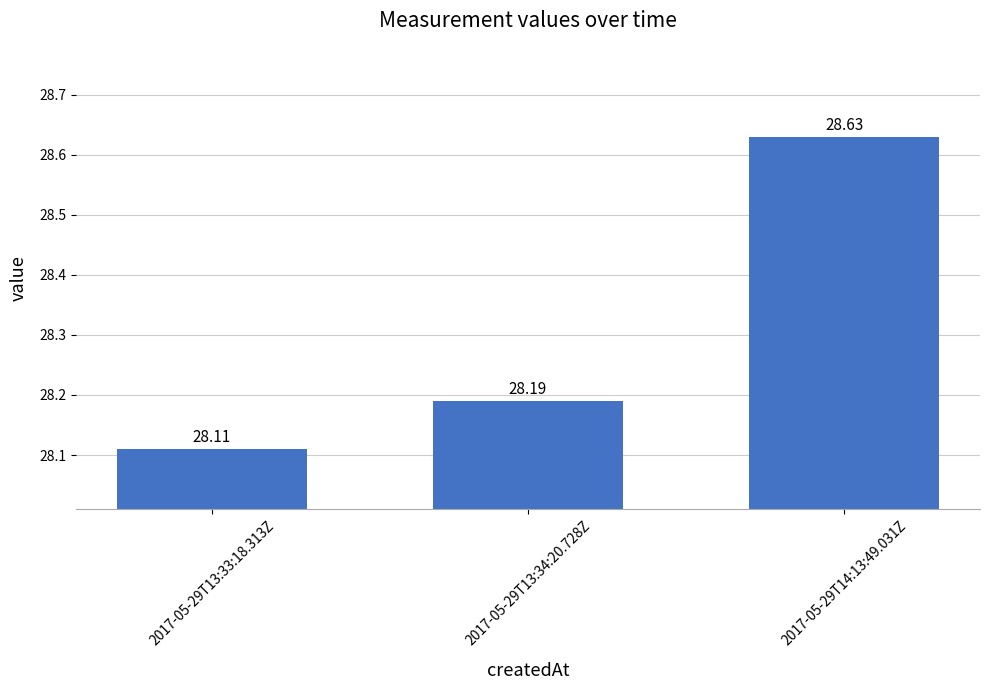

Rank the categories by value from lowest to highest.

2017-05-29T13:33:18.313Z, 2017-05-29T13:34:20.728Z, 2017-05-29T14:13:49.031Z